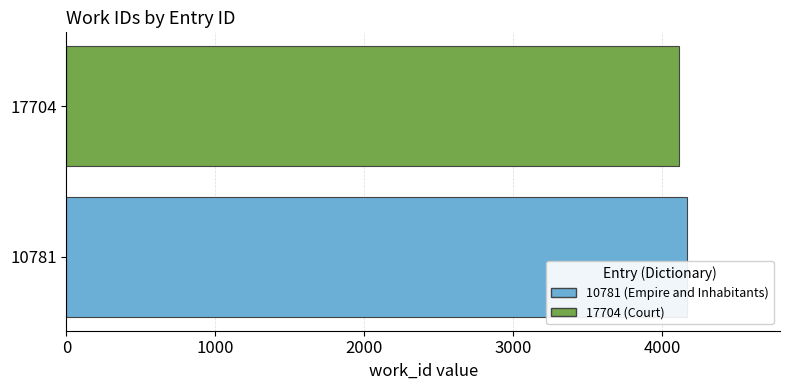

The chart shows a value of 4167 at 10781. True or false?

True